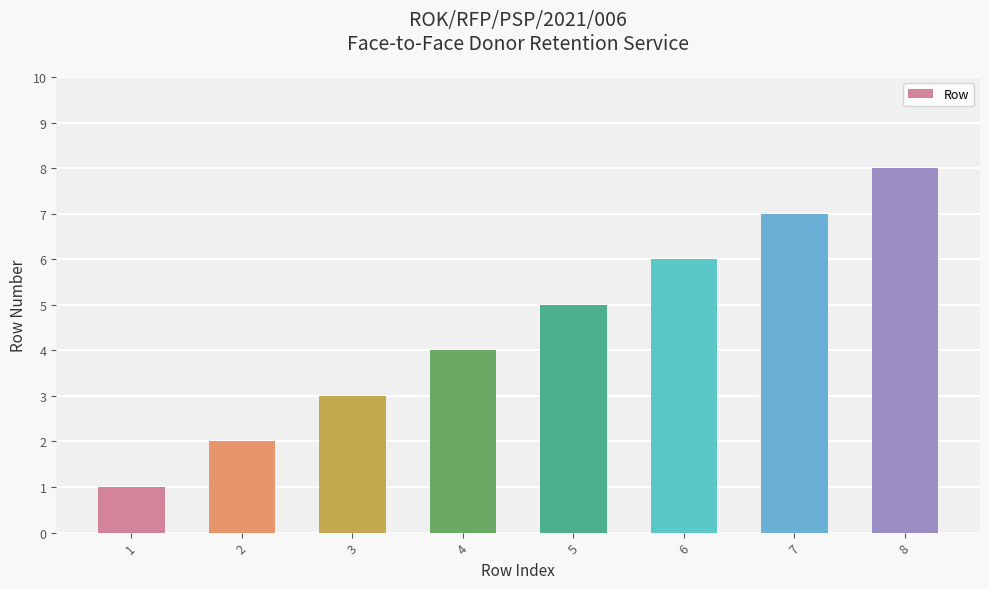

What is the value of the 4th bar from the left?

4